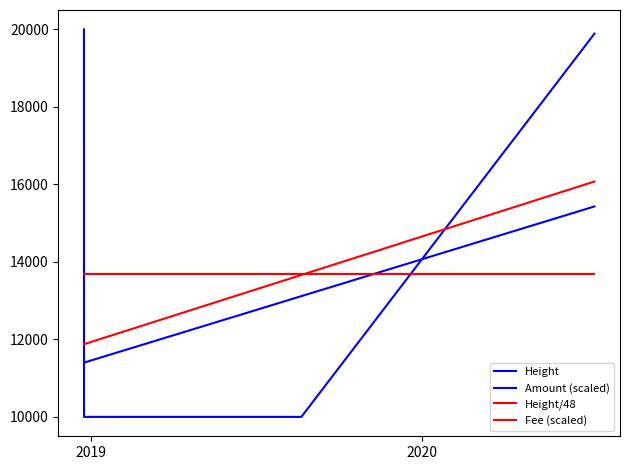

Is this an area chart (filled region under the line)?

No